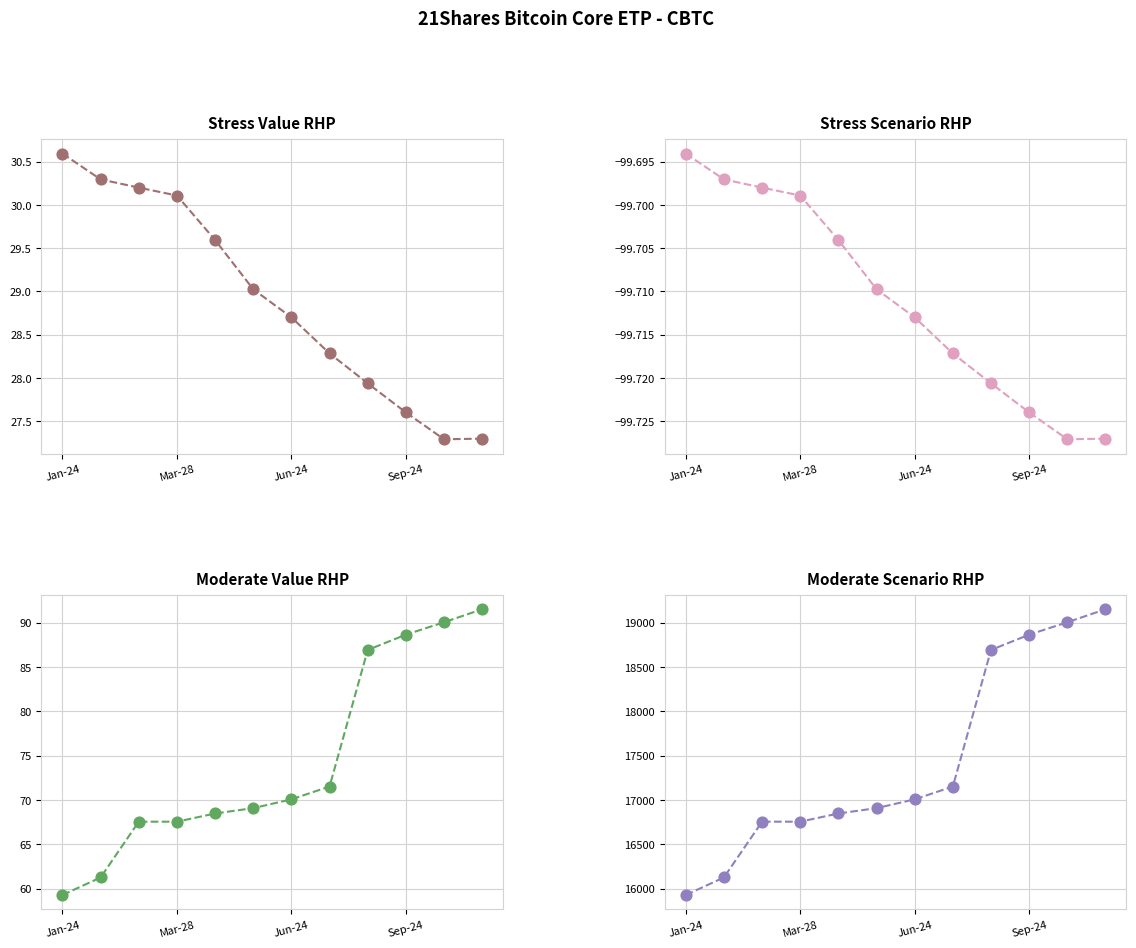

At how many categories does at least one series exceed 7562?

12